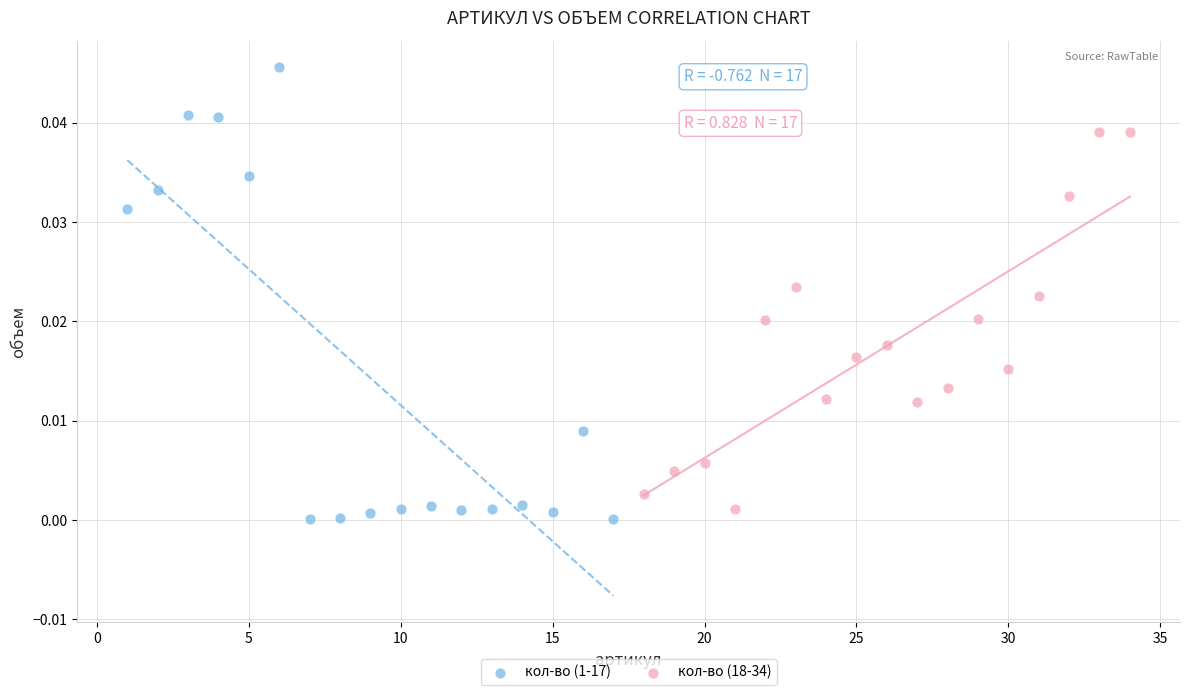

Which series has the largest Y range (max minus min)?

кол-во (1-17)